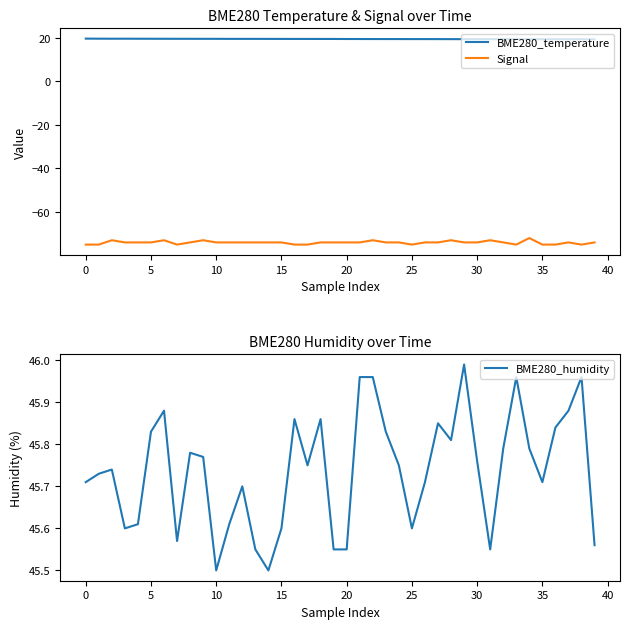

True or false: Signal and BME280_temperature cross at least once.

False